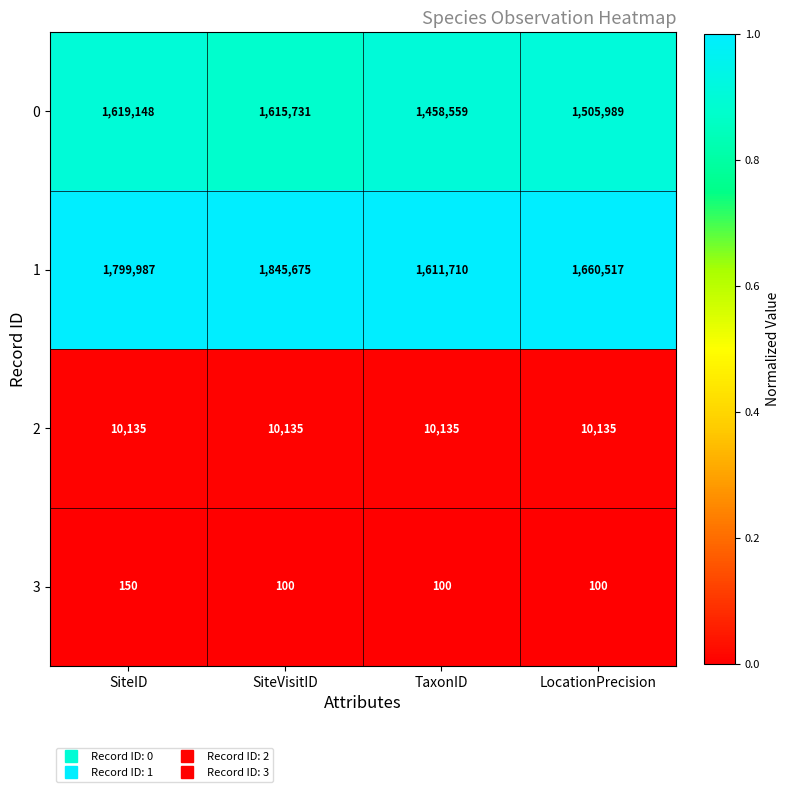

At TaxonID, list the series in order from largest to smallest.

1, 0, 2, 3